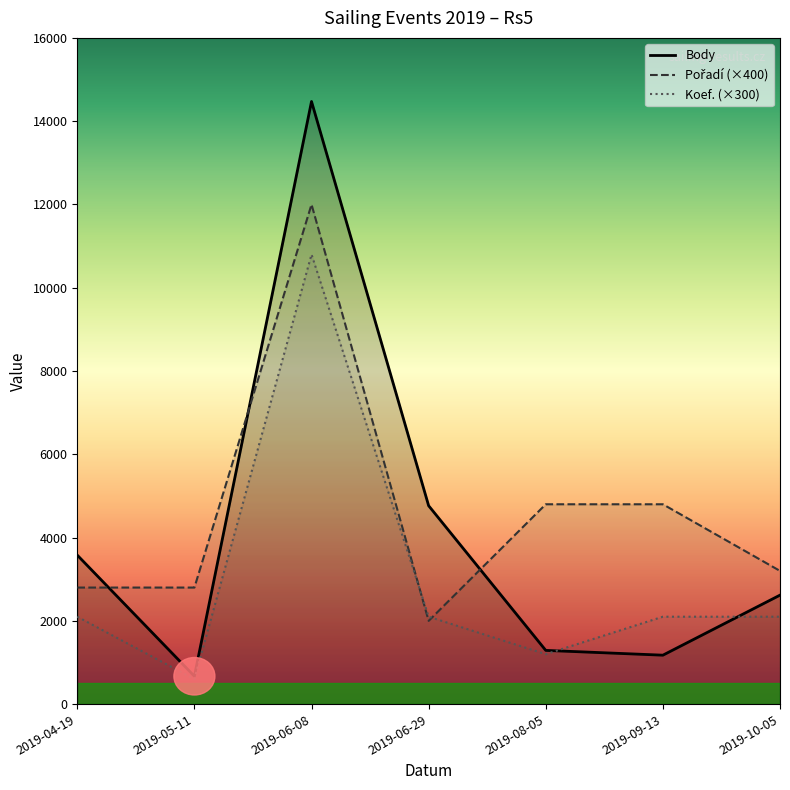

At which category does Pořadí (×400) reach its first local valley?

2019-06-29